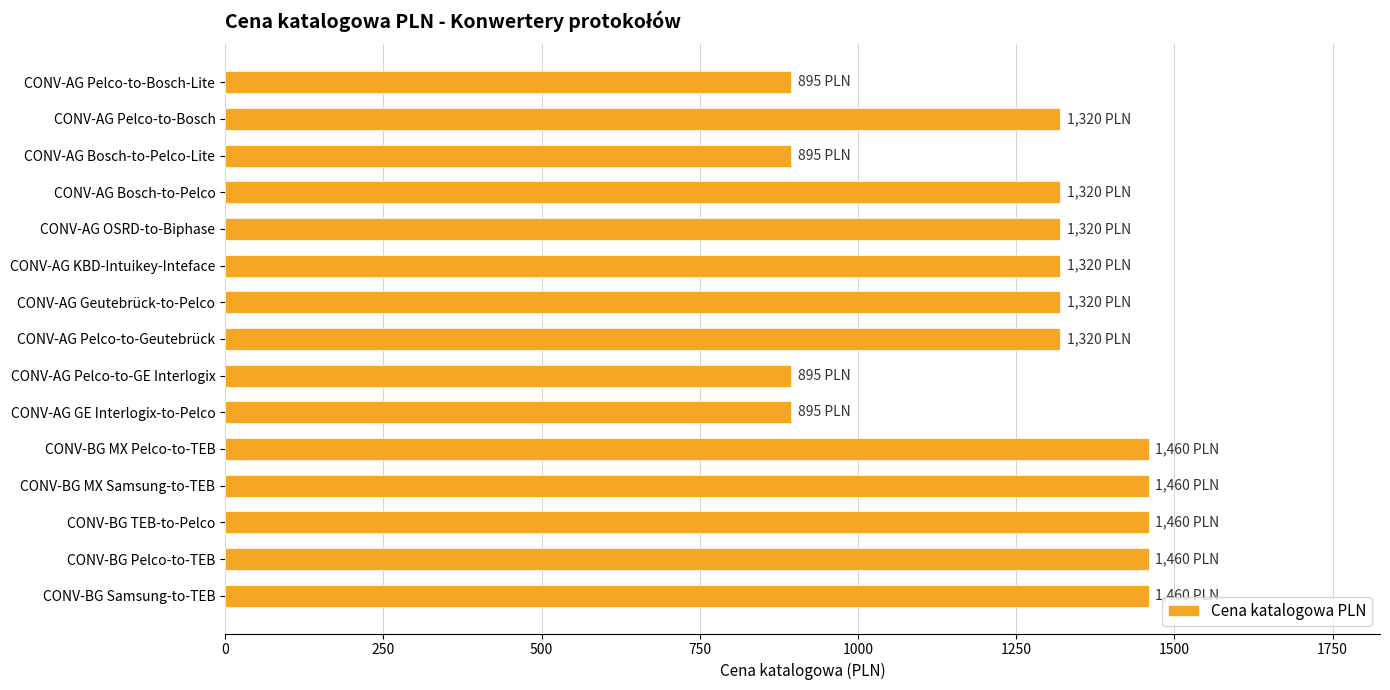

How many bars are there in total?

15